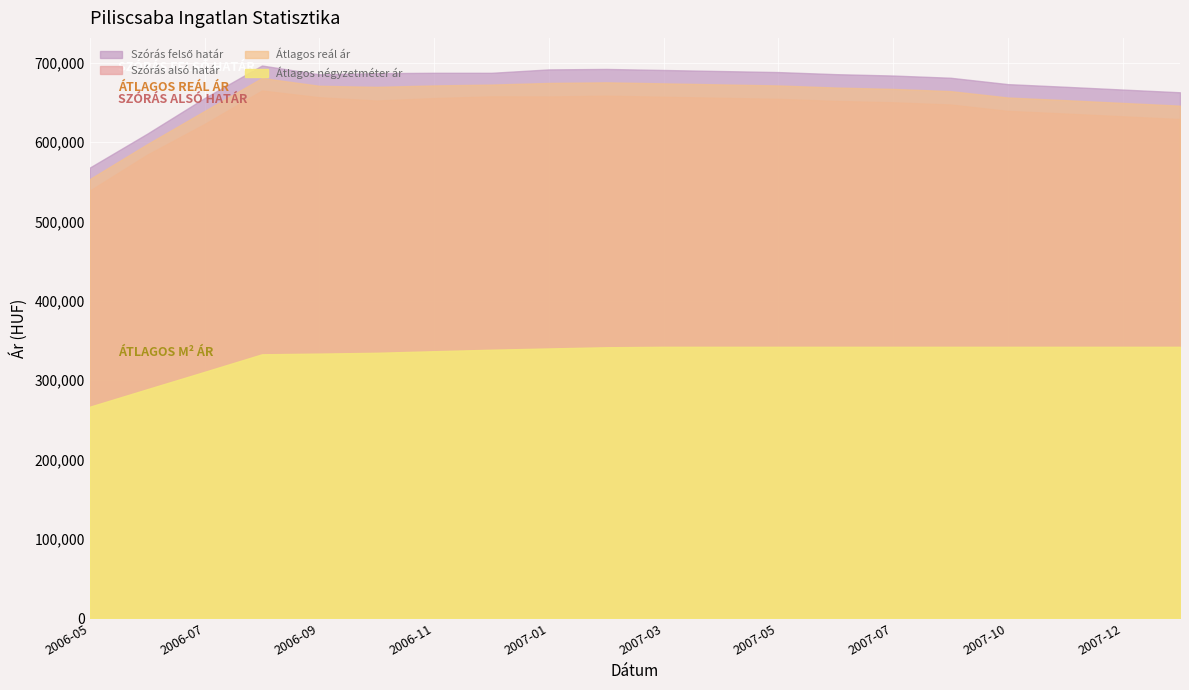

Which series has the largest total across all categories?

Szórás felső határ